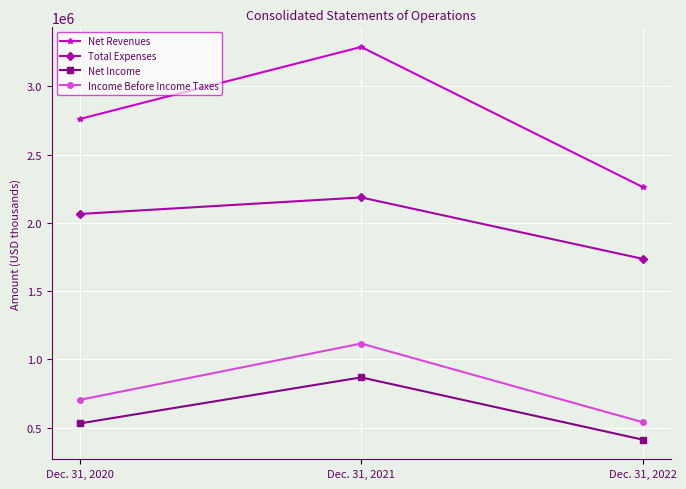

Reading left to right, what are all the values shown in this chart?

Net Revenues: Dec. 31, 2020=2762048	Dec. 31, 2021=3289499	Dec. 31, 2022=2263905
Total Expenses: Dec. 31, 2020=2066006	Dec. 31, 2021=2187061	Dec. 31, 2022=1737472
Net Income: Dec. 31, 2020=531415	Dec. 31, 2021=868573	Dec. 31, 2022=412680
Income Before Income Taxes: Dec. 31, 2020=704041	Dec. 31, 2021=1116599	Dec. 31, 2022=540831